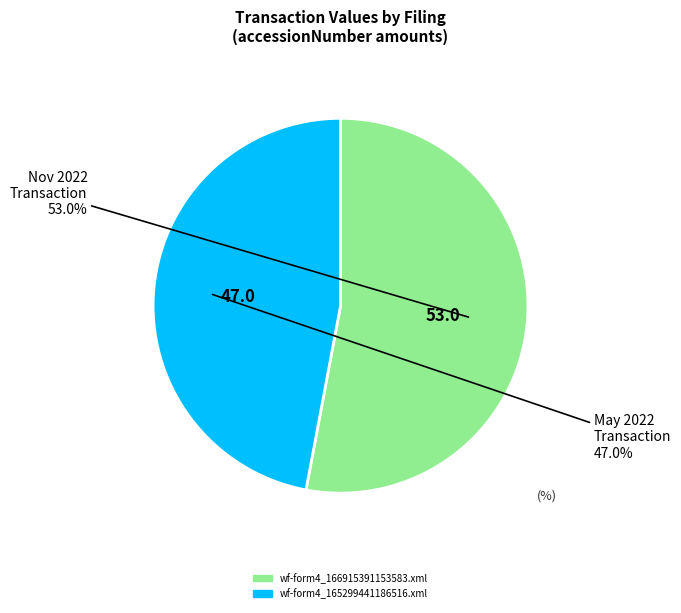

Is the sum of wf-form4_166915391153583.xml and wf-form4_165299441186516.xml greater than half?

Yes